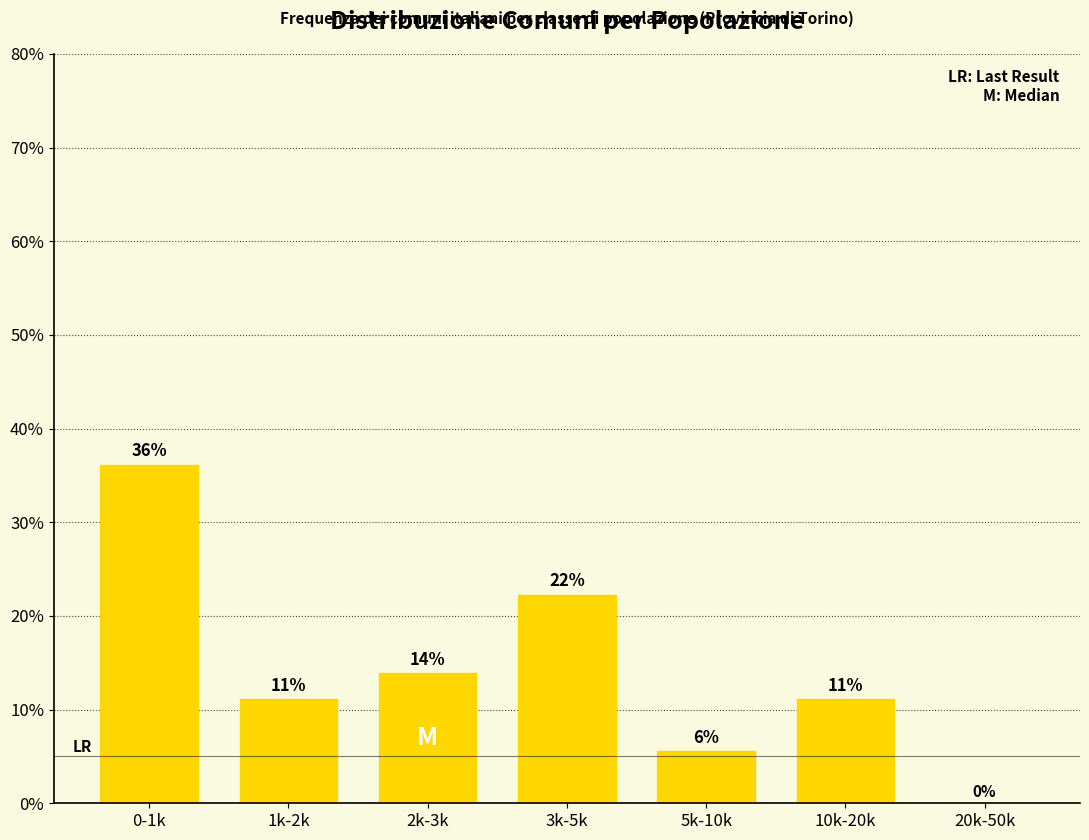

Are the bars horizontal?

No